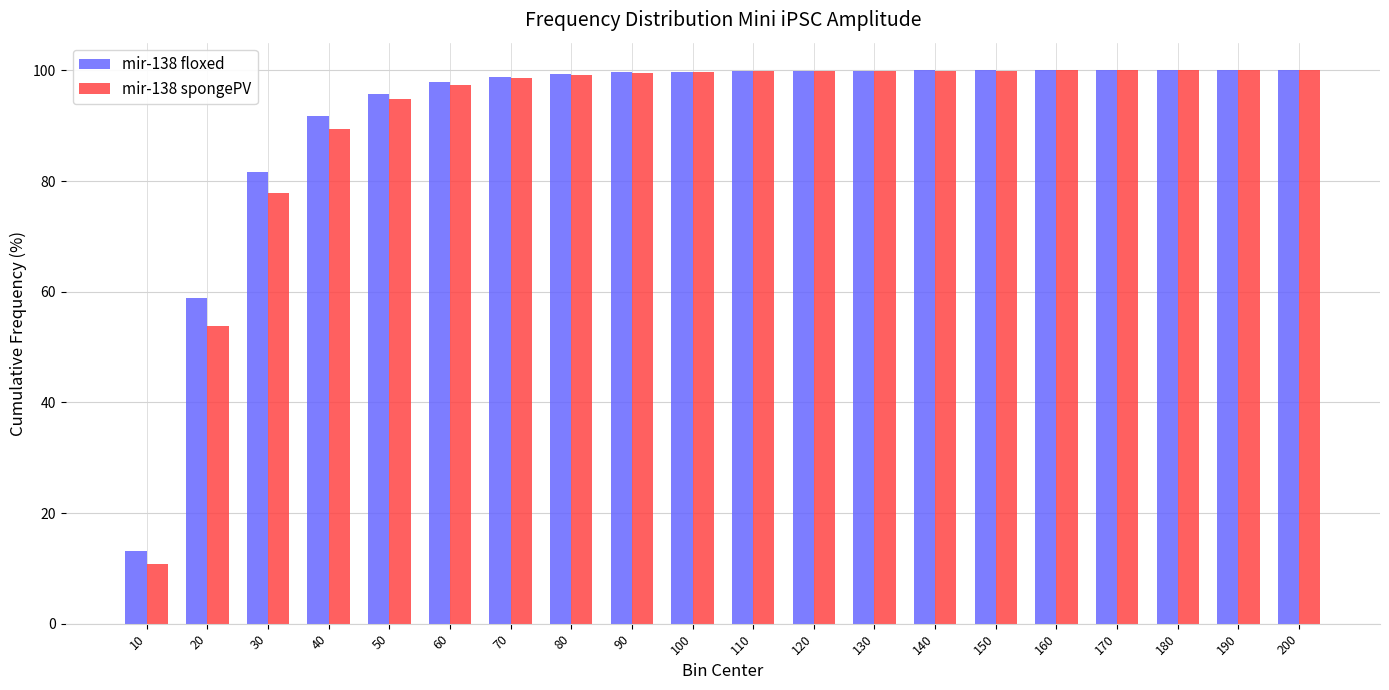

Which series has the widest spread of values?

mir-138 spongePV